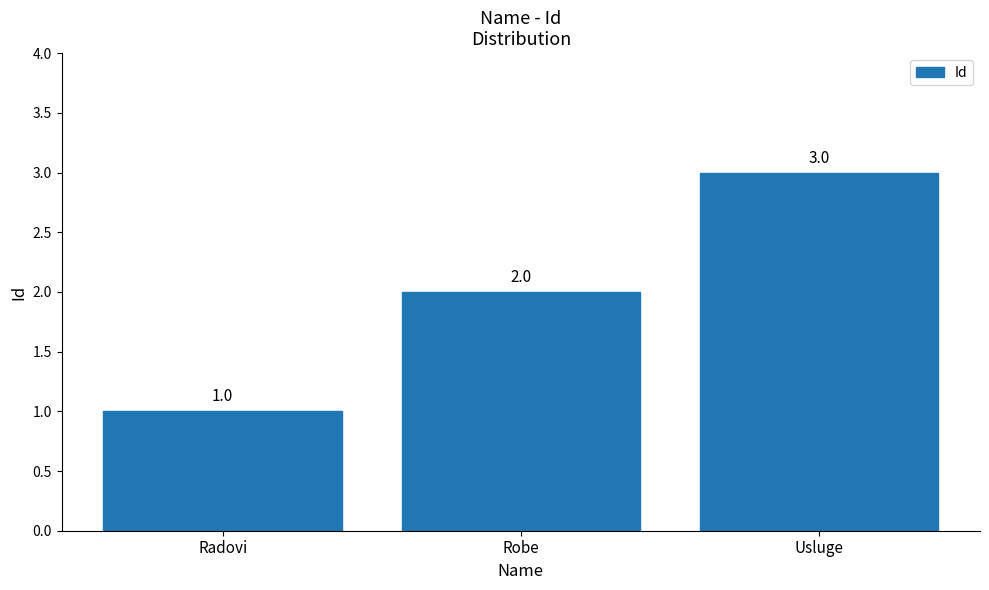

What is the approximate value at Radovi?

1